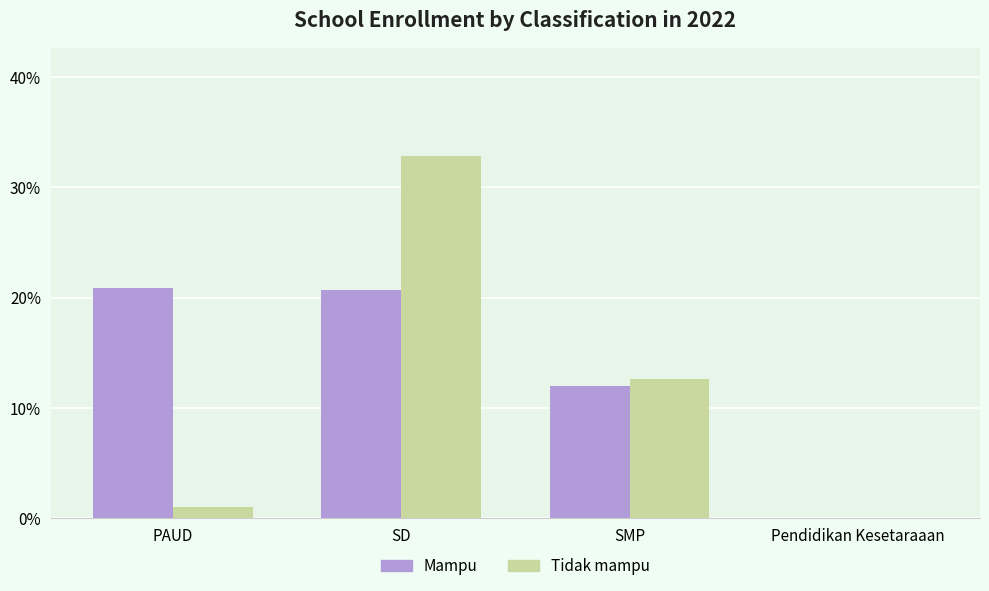

Which series changed the most between PAUD and Pendidikan Kesetaraaan?

Mampu